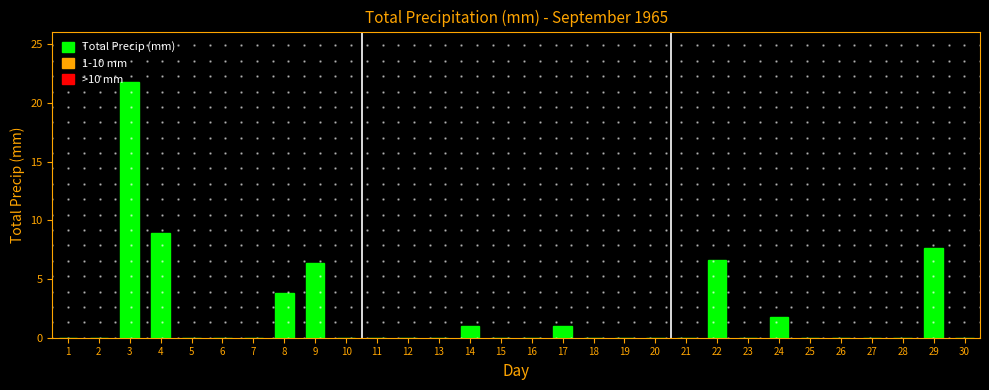

What is the change in value from 1 to 4?

+8.9